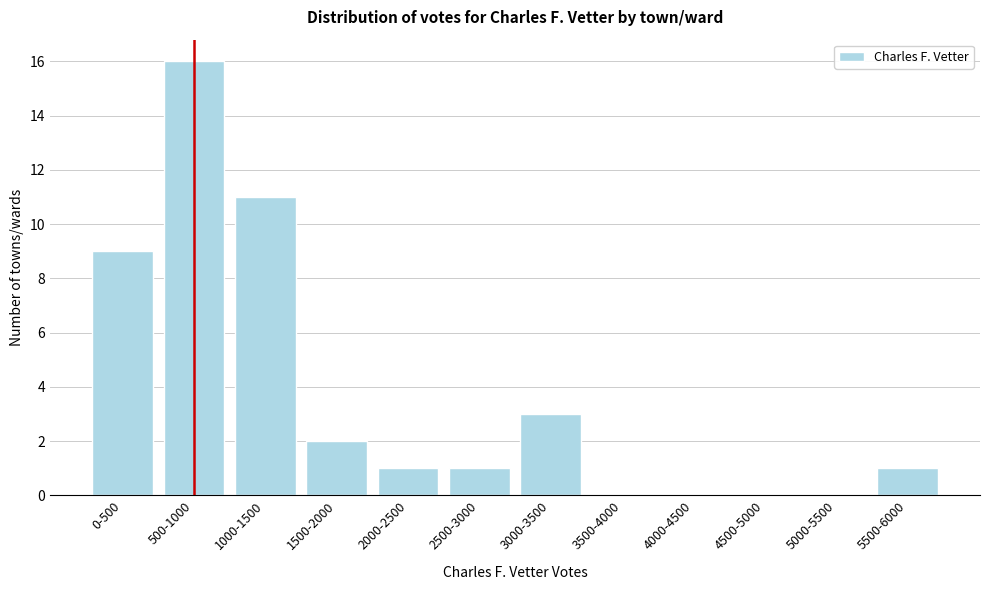

Reading left to right, extract all data points from this chart.

0-500=9	500-1000=16	1000-1500=11	1500-2000=2	2000-2500=1	2500-3000=1	3000-3500=3	3500-4000=0	4000-4500=0	4500-5000=0	5000-5500=0	5500-6000=1